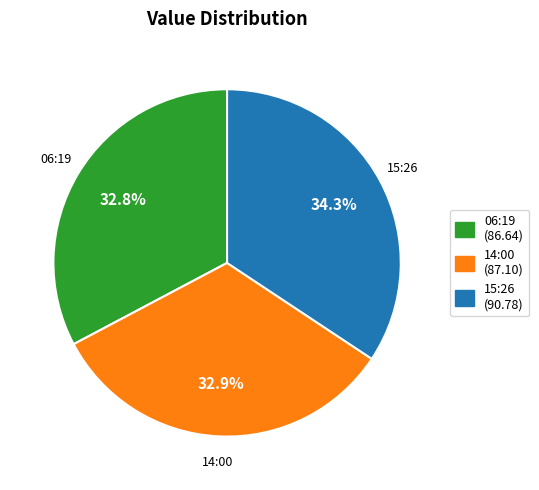

Is there any slice that represents more than half of the pie?

No